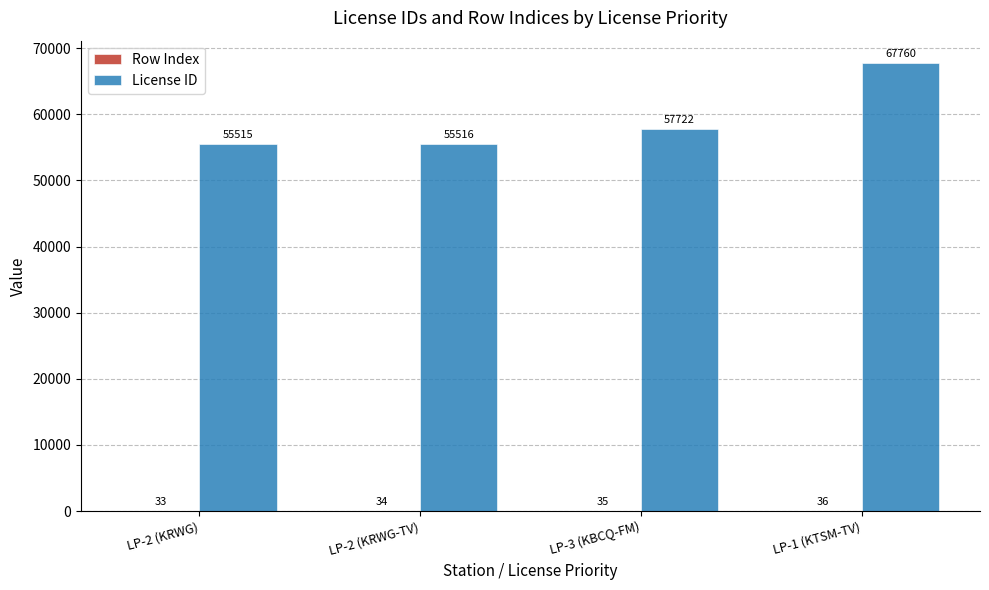

Where is License ID nearest to the value 61637?

LP-3 (KBCQ-FM)